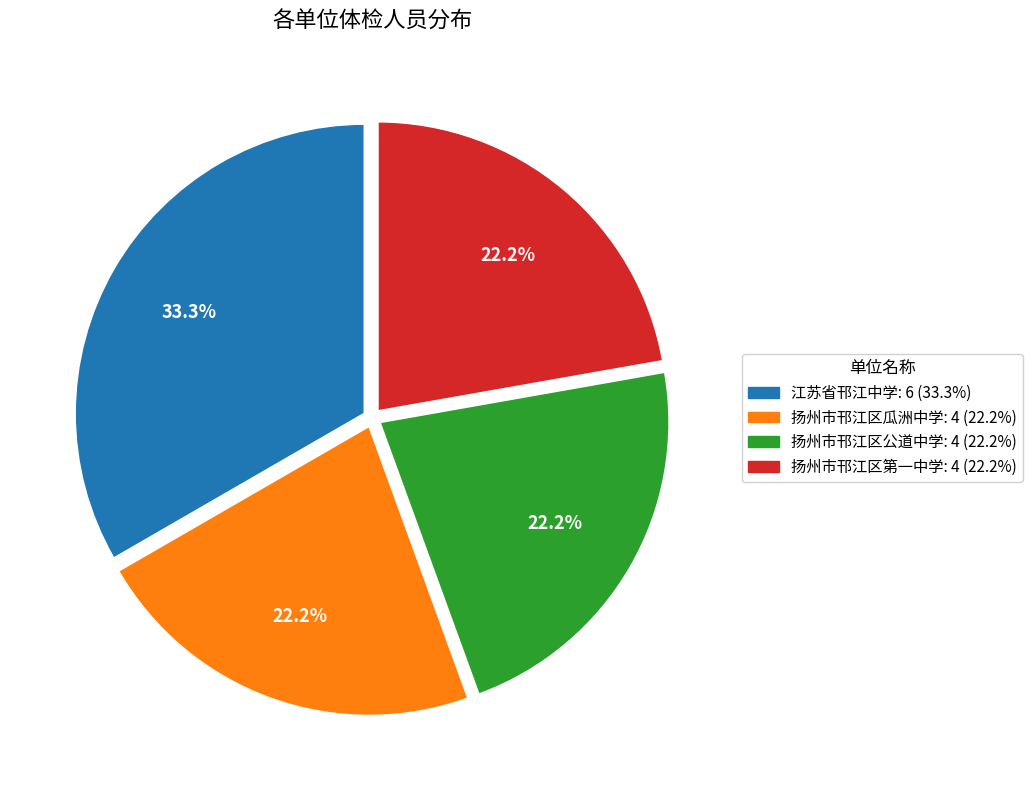

Approximately how many times larger is the value at 扬州市邗江区第一中学 compared to 江苏省邗江中学?

0.7